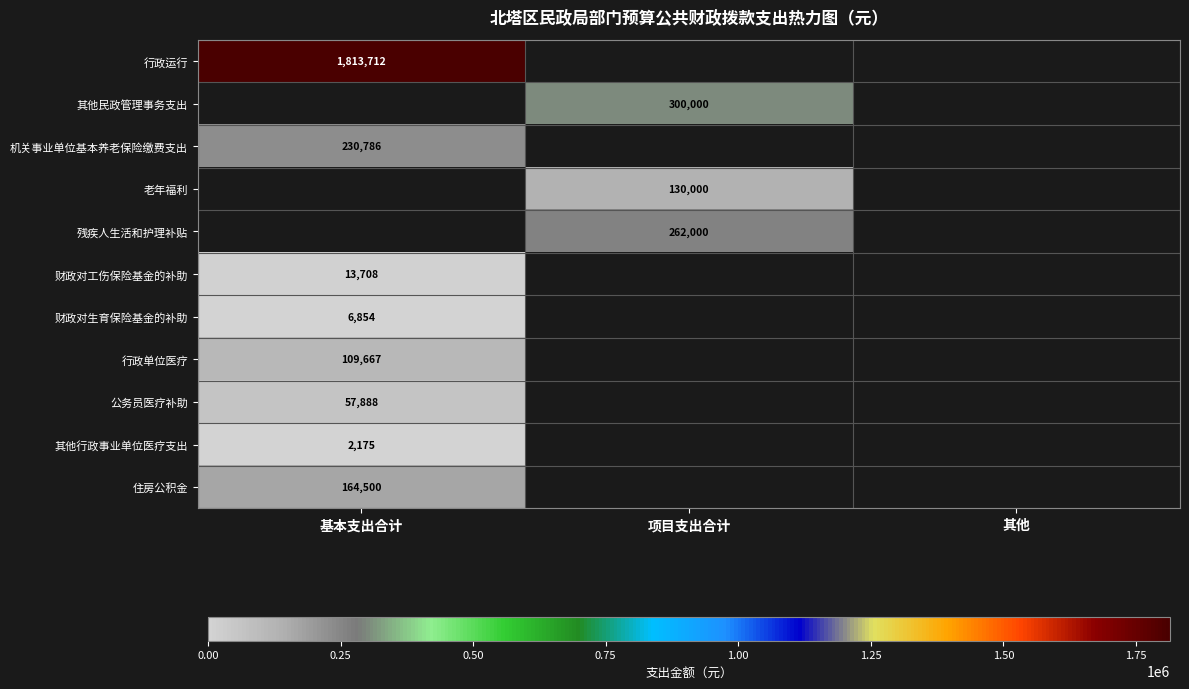

True or false: 老年福利 has a value of 130000 at 项目支出合计.

True